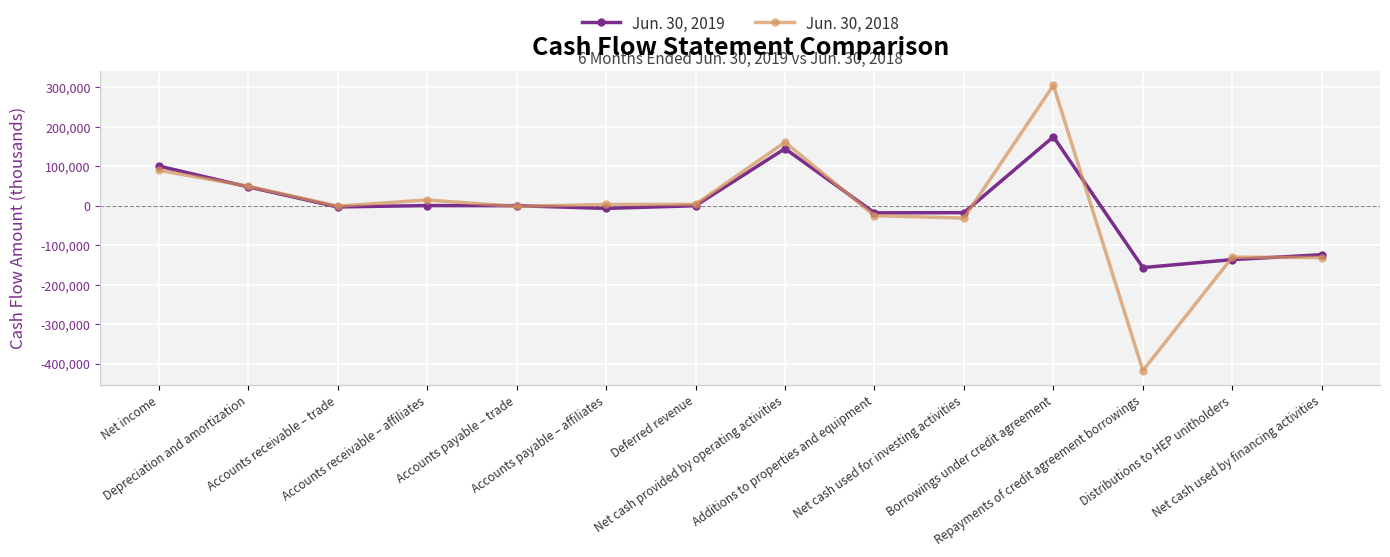

What is the difference between the maximum and minimum values in the Jun. 30, 2018 series?

723000